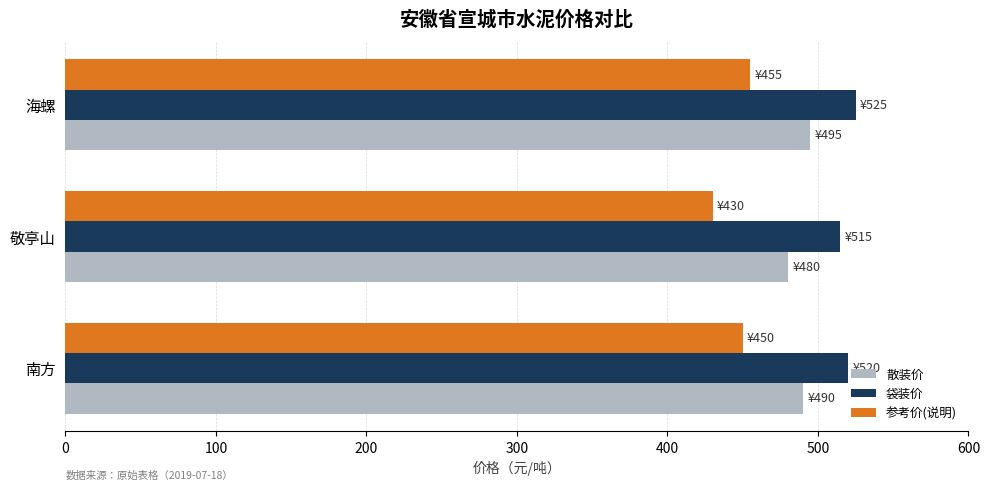

What is the total value across all series at 南方?

1460